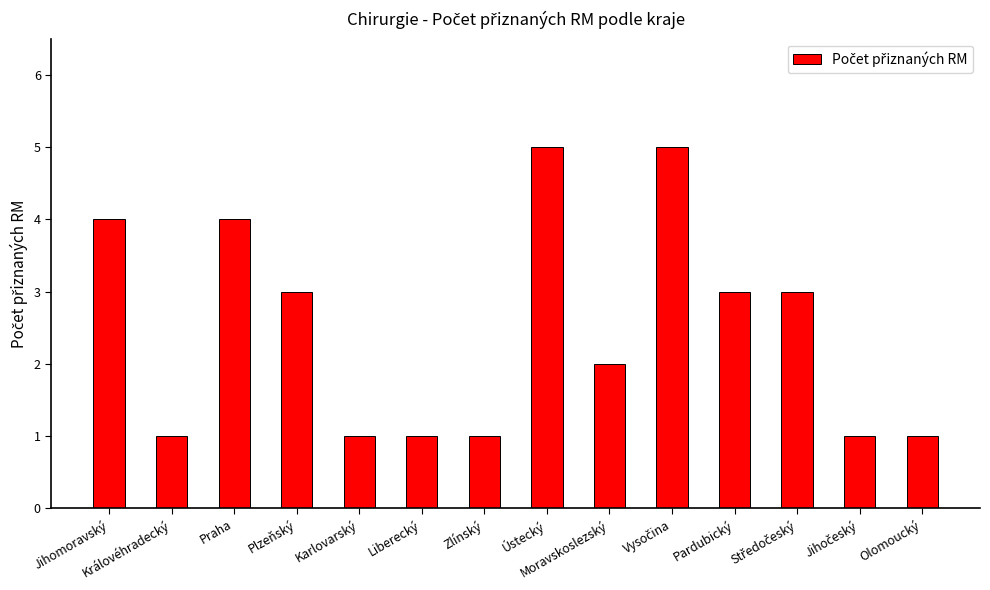

Which has a higher value, Pardubický or Zlínský?

Pardubický